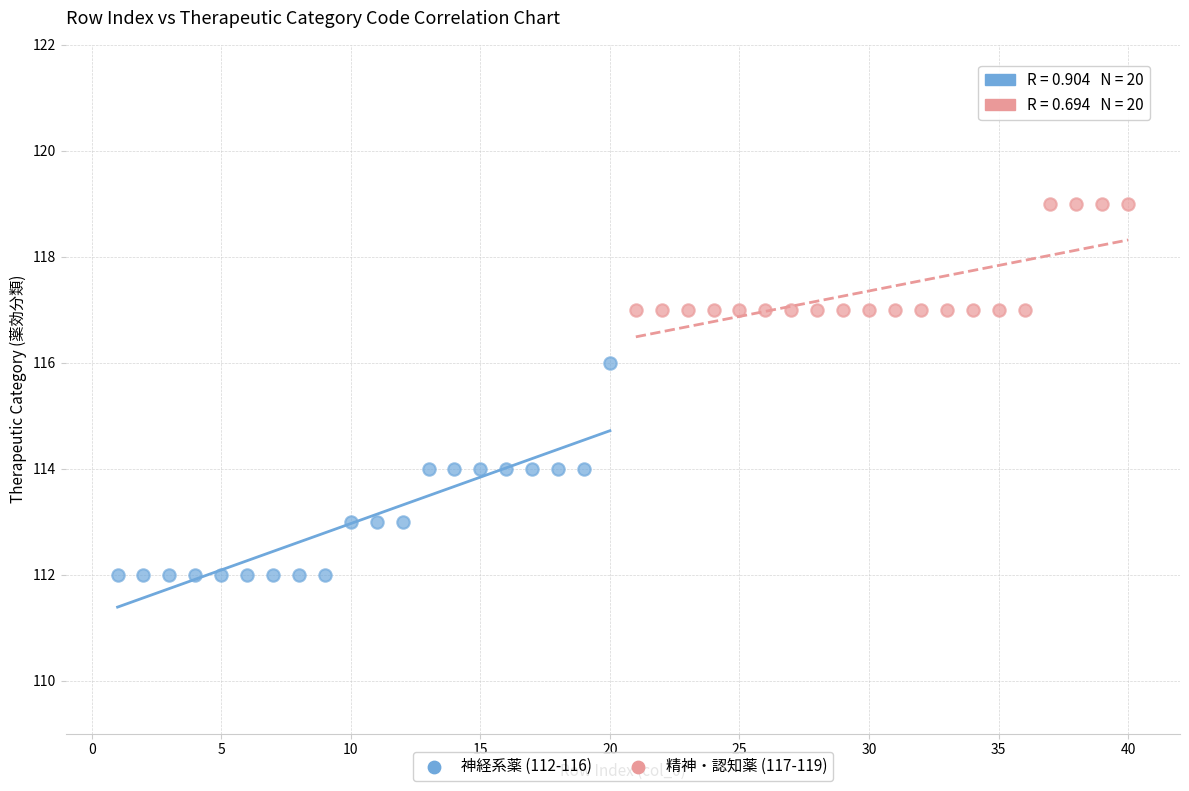

Which series has the largest Y range (max minus min)?

神経系薬 (112-116)